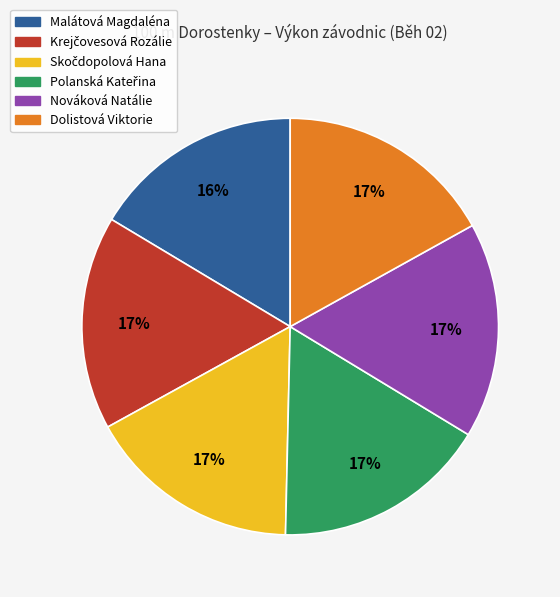

What percentage is the Nováková Natálie slice, to the nearest percent?

17%